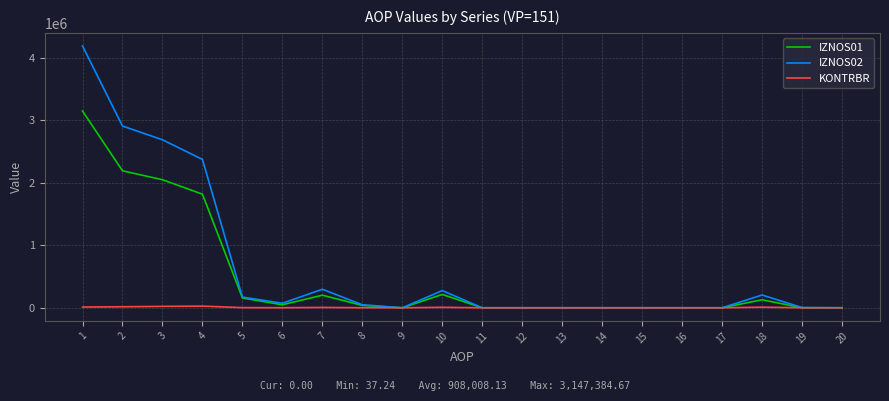

What is the greatest value displayed?

4187676.8